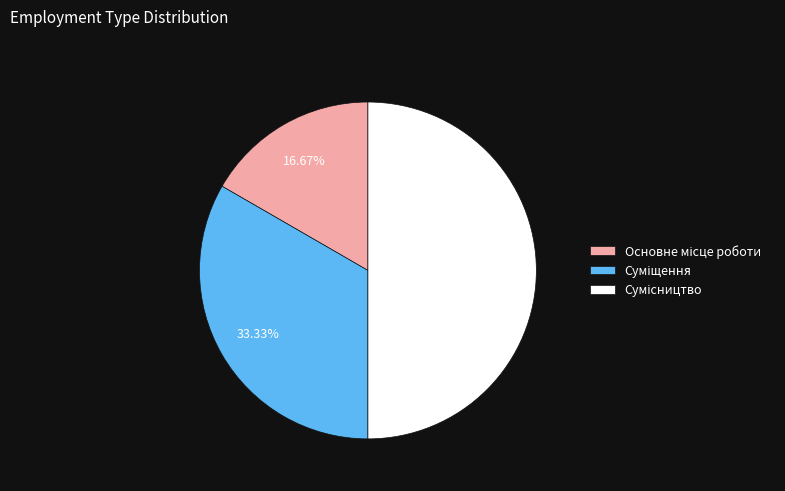

Between Основне місце роботи and Сумісництво, which is larger?

Сумісництво